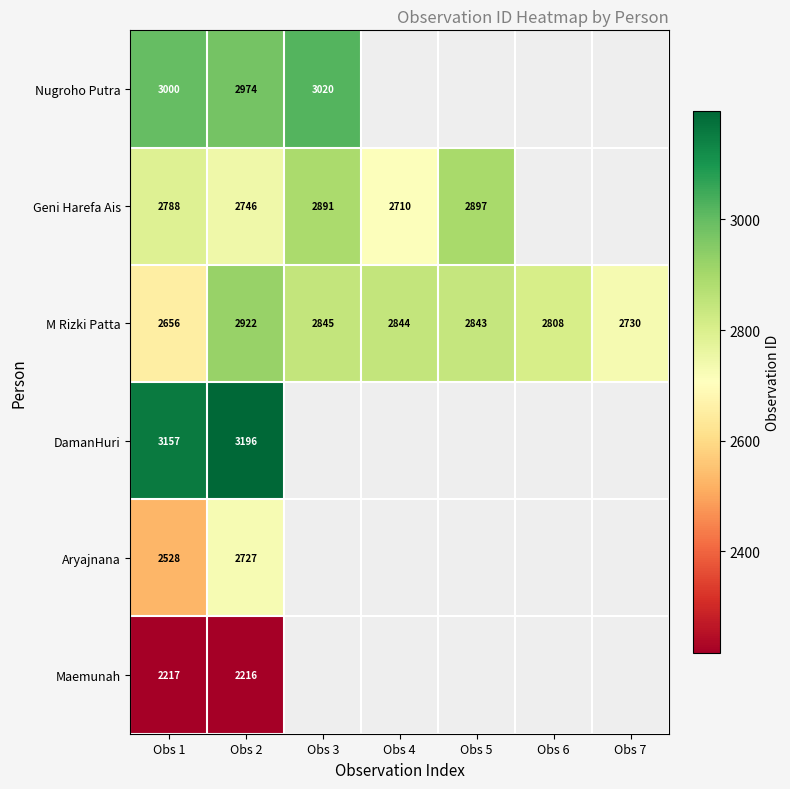

At which category is the sum across all series the highest?

Obs 2